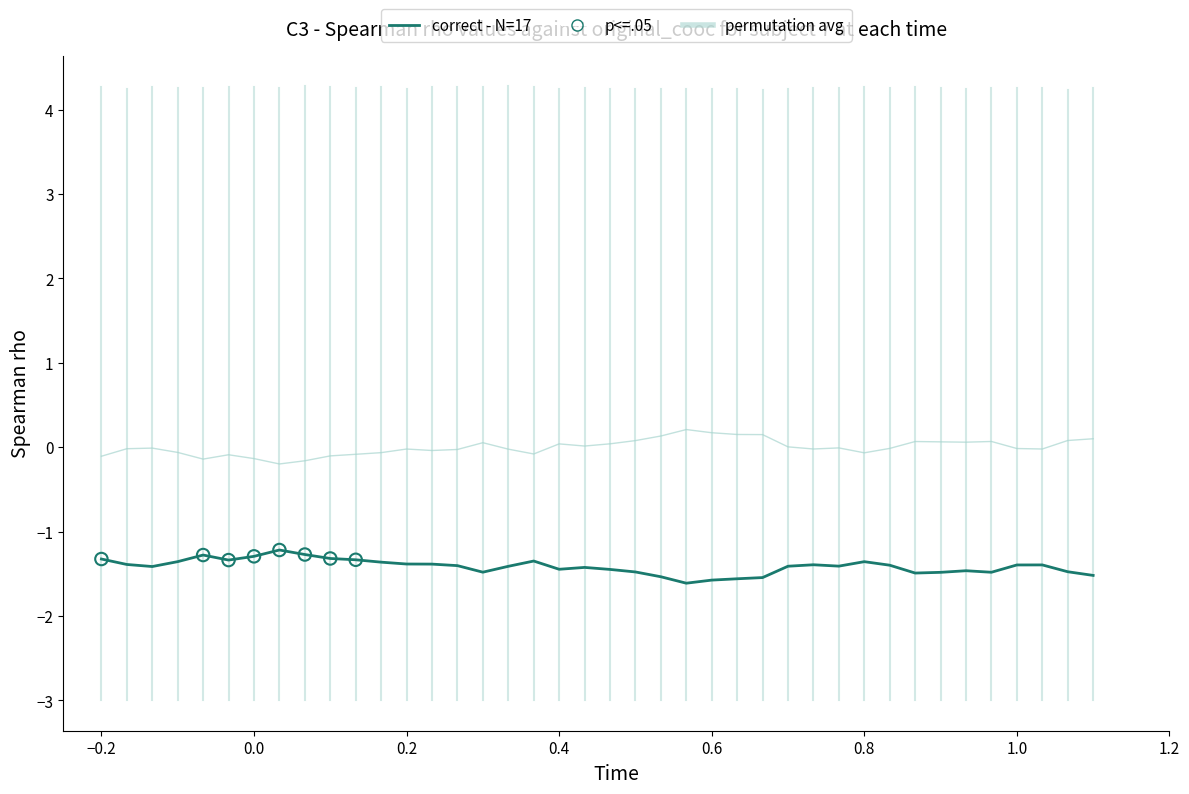

At how many categories does at least one series exceed 0?

17